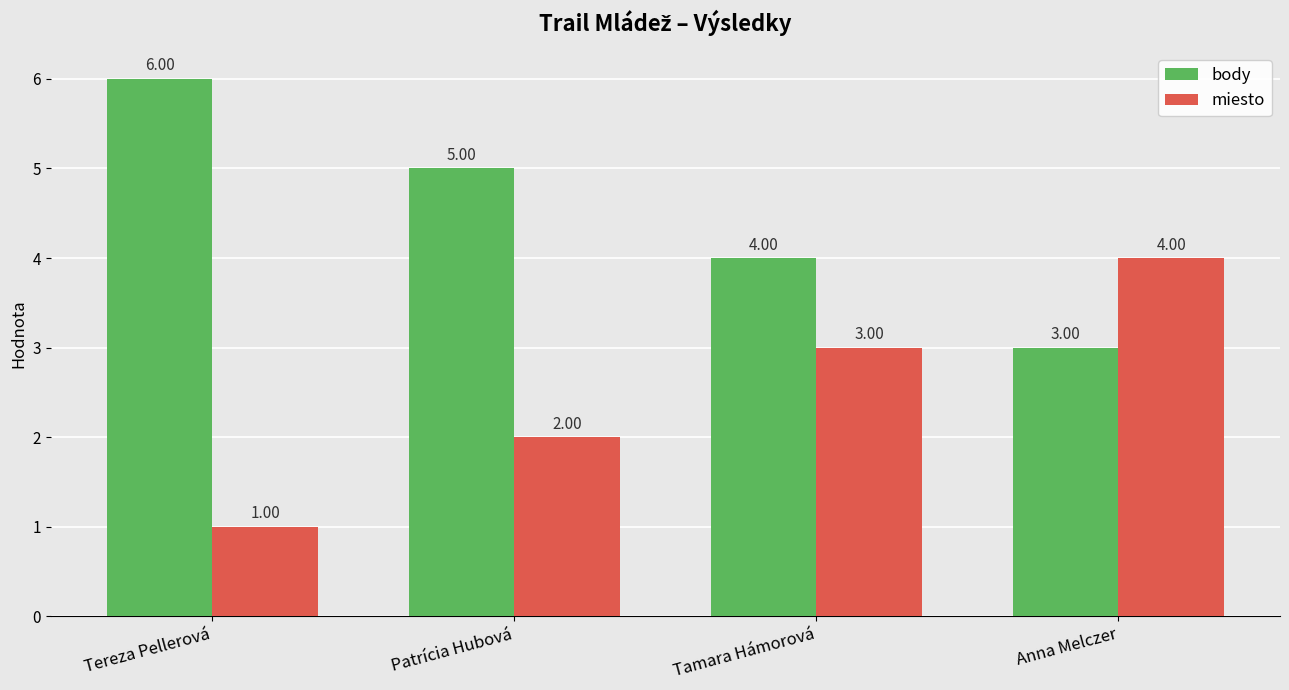

How many miesto values are between 2 and 4?

3